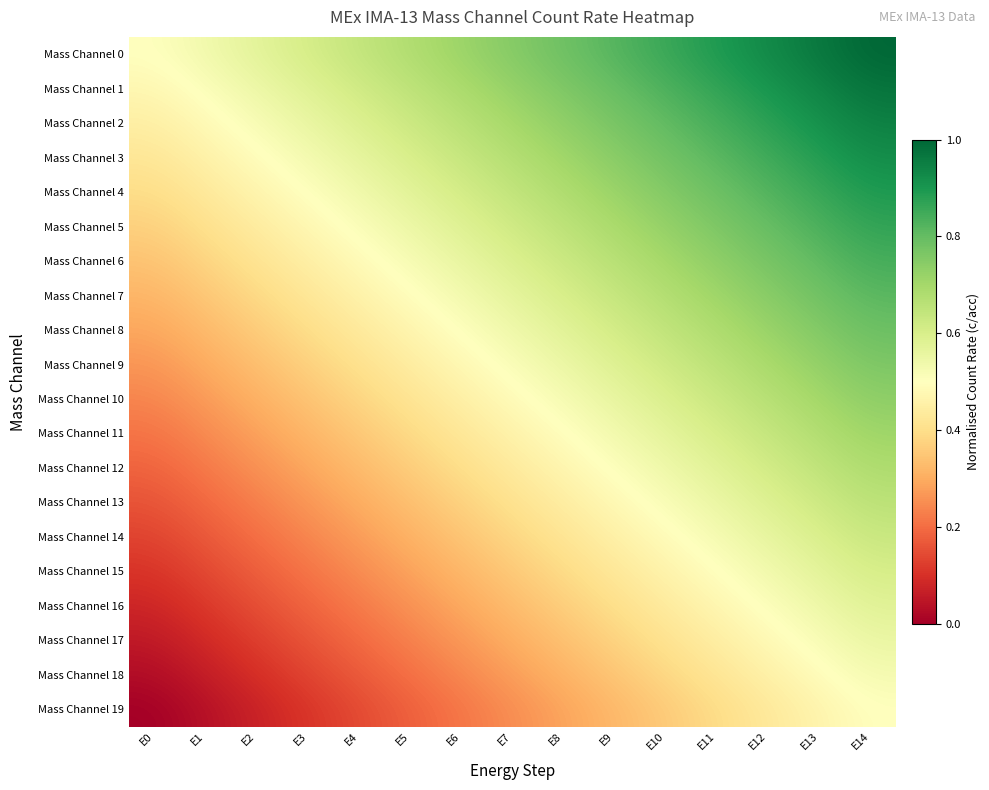

Reading left to right, transcribe all the data shown in this chart.

Mass Channel 0: E0=0.5	E1=0.5	E2=0.6	E3=0.6	E4=0.6	E5=0.7	E6=0.7	E7=0.8	E8=0.8	E9=0.8	E10=0.9	E11=0.9	E12=0.9	E13=1.0	E14=1.0
Mass Channel 1: E0=0.5	E1=0.5	E2=0.5	E3=0.6	E4=0.6	E5=0.7	E6=0.7	E7=0.7	E8=0.8	E9=0.8	E10=0.8	E11=0.9	E12=0.9	E13=0.9	E14=1.0
Mass Channel 2: E0=0.4	E1=0.5	E2=0.5	E3=0.6	E4=0.6	E5=0.6	E6=0.7	E7=0.7	E8=0.7	E9=0.8	E10=0.8	E11=0.8	E12=0.9	E13=0.9	E14=0.9
Mass Channel 3: E0=0.4	E1=0.5	E2=0.5	E3=0.5	E4=0.6	E5=0.6	E6=0.6	E7=0.7	E8=0.7	E9=0.7	E10=0.8	E11=0.8	E12=0.8	E13=0.9	E14=0.9
Mass Channel 4: E0=0.4	E1=0.4	E2=0.5	E3=0.5	E4=0.5	E5=0.6	E6=0.6	E7=0.6	E8=0.7	E9=0.7	E10=0.8	E11=0.8	E12=0.8	E13=0.9	E14=0.9
Mass Channel 5: E0=0.4	E1=0.4	E2=0.4	E3=0.5	E4=0.5	E5=0.5	E6=0.6	E7=0.6	E8=0.7	E9=0.7	E10=0.7	E11=0.8	E12=0.8	E13=0.8	E14=0.9
Mass Channel 6: E0=0.3	E1=0.4	E2=0.4	E3=0.4	E4=0.5	E5=0.5	E6=0.6	E7=0.6	E8=0.6	E9=0.7	E10=0.7	E11=0.7	E12=0.8	E13=0.8	E14=0.8
Mass Channel 7: E0=0.3	E1=0.4	E2=0.4	E3=0.4	E4=0.5	E5=0.5	E6=0.5	E7=0.6	E8=0.6	E9=0.6	E10=0.7	E11=0.7	E12=0.7	E13=0.8	E14=0.8
Mass Channel 8: E0=0.3	E1=0.3	E2=0.4	E3=0.4	E4=0.4	E5=0.5	E6=0.5	E7=0.5	E8=0.6	E9=0.6	E10=0.6	E11=0.7	E12=0.7	E13=0.8	E14=0.8
Mass Channel 9: E0=0.3	E1=0.3	E2=0.3	E3=0.4	E4=0.4	E5=0.4	E6=0.5	E7=0.5	E8=0.5	E9=0.6	E10=0.6	E11=0.7	E12=0.7	E13=0.7	E14=0.8
Mass Channel 10: E0=0.2	E1=0.3	E2=0.3	E3=0.3	E4=0.4	E5=0.4	E6=0.5	E7=0.5	E8=0.5	E9=0.6	E10=0.6	E11=0.6	E12=0.7	E13=0.7	E14=0.7
Mass Channel 11: E0=0.2	E1=0.2	E2=0.3	E3=0.3	E4=0.4	E5=0.4	E6=0.4	E7=0.5	E8=0.5	E9=0.5	E10=0.6	E11=0.6	E12=0.6	E13=0.7	E14=0.7
Mass Channel 12: E0=0.2	E1=0.2	E2=0.3	E3=0.3	E4=0.3	E5=0.4	E6=0.4	E7=0.4	E8=0.5	E9=0.5	E10=0.5	E11=0.6	E12=0.6	E13=0.6	E14=0.7
Mass Channel 13: E0=0.2	E1=0.2	E2=0.2	E3=0.3	E4=0.3	E5=0.3	E6=0.4	E7=0.4	E8=0.4	E9=0.5	E10=0.5	E11=0.6	E12=0.6	E13=0.6	E14=0.7
Mass Channel 14: E0=0.1	E1=0.2	E2=0.2	E3=0.2	E4=0.3	E5=0.3	E6=0.3	E7=0.4	E8=0.4	E9=0.5	E10=0.5	E11=0.5	E12=0.6	E13=0.6	E14=0.6
Mass Channel 15: E0=0.1	E1=0.1	E2=0.2	E3=0.2	E4=0.2	E5=0.3	E6=0.3	E7=0.4	E8=0.4	E9=0.4	E10=0.5	E11=0.5	E12=0.5	E13=0.6	E14=0.6
Mass Channel 16: E0=0.1	E1=0.1	E2=0.2	E3=0.2	E4=0.2	E5=0.3	E6=0.3	E7=0.3	E8=0.4	E9=0.4	E10=0.4	E11=0.5	E12=0.5	E13=0.5	E14=0.6
Mass Channel 17: E0=0.1	E1=0.1	E2=0.1	E3=0.2	E4=0.2	E5=0.2	E6=0.3	E7=0.3	E8=0.3	E9=0.4	E10=0.4	E11=0.4	E12=0.5	E13=0.5	E14=0.6
Mass Channel 18: E0=0.0	E1=0.1	E2=0.1	E3=0.1	E4=0.2	E5=0.2	E6=0.2	E7=0.3	E8=0.3	E9=0.3	E10=0.4	E11=0.4	E12=0.5	E13=0.5	E14=0.5
Mass Channel 19: E0=0.0	E1=0.0	E2=0.1	E3=0.1	E4=0.1	E5=0.2	E6=0.2	E7=0.2	E8=0.3	E9=0.3	E10=0.4	E11=0.4	E12=0.4	E13=0.5	E14=0.5